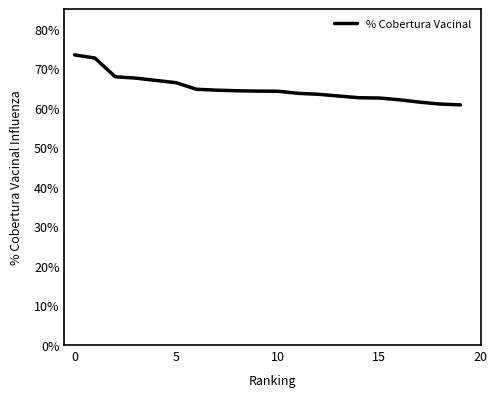

Does the chart have visible grid lines?

No